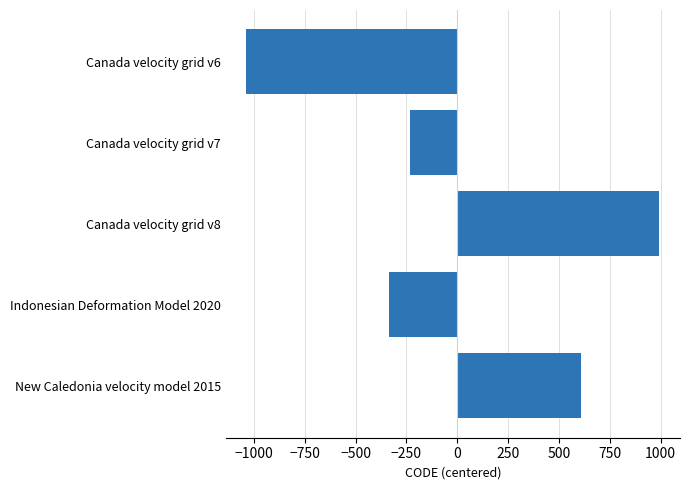

What is the label of the 3rd bar from the top?

Canada velocity grid v8